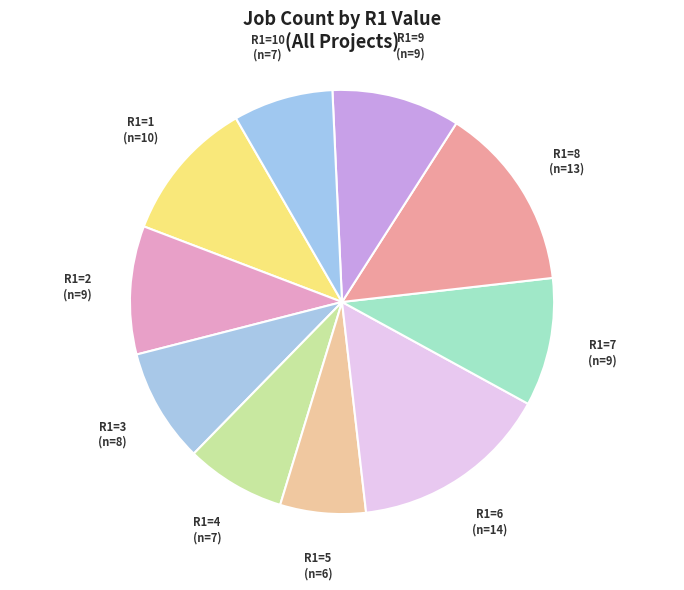

Count the number of slices in the pie.

10